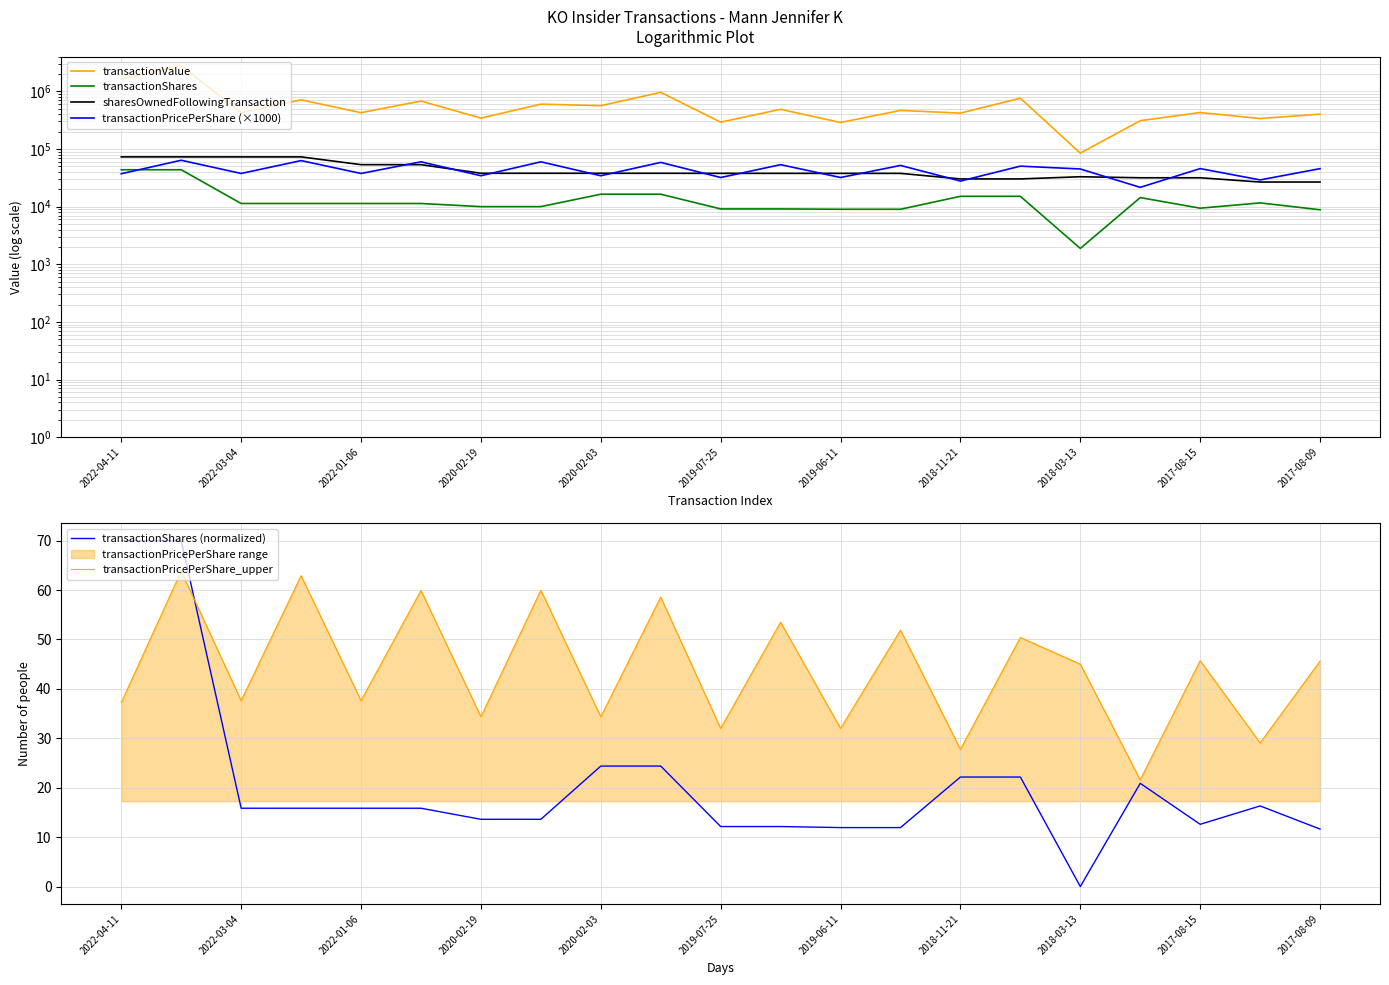

Is it true that transactionPricePerShare_upper equals 7.9 at 2022-03-04?

False